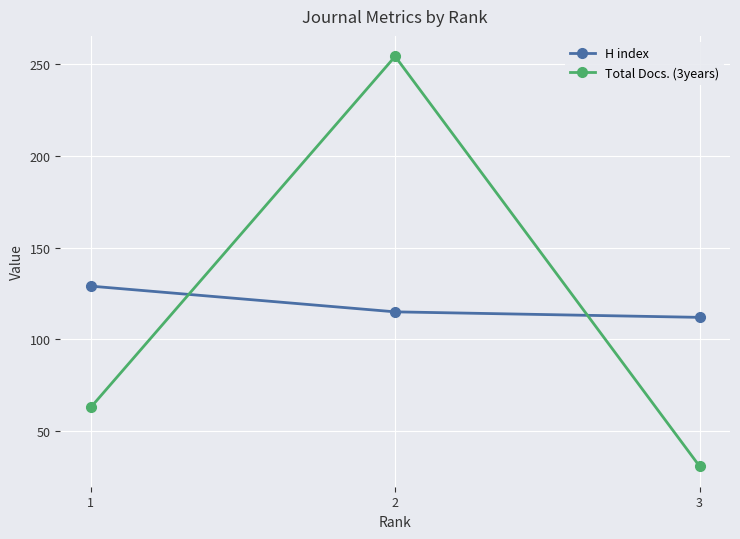

Is the value of Total Docs. (3years) at 2 greater than the value of H index at 3?

Yes